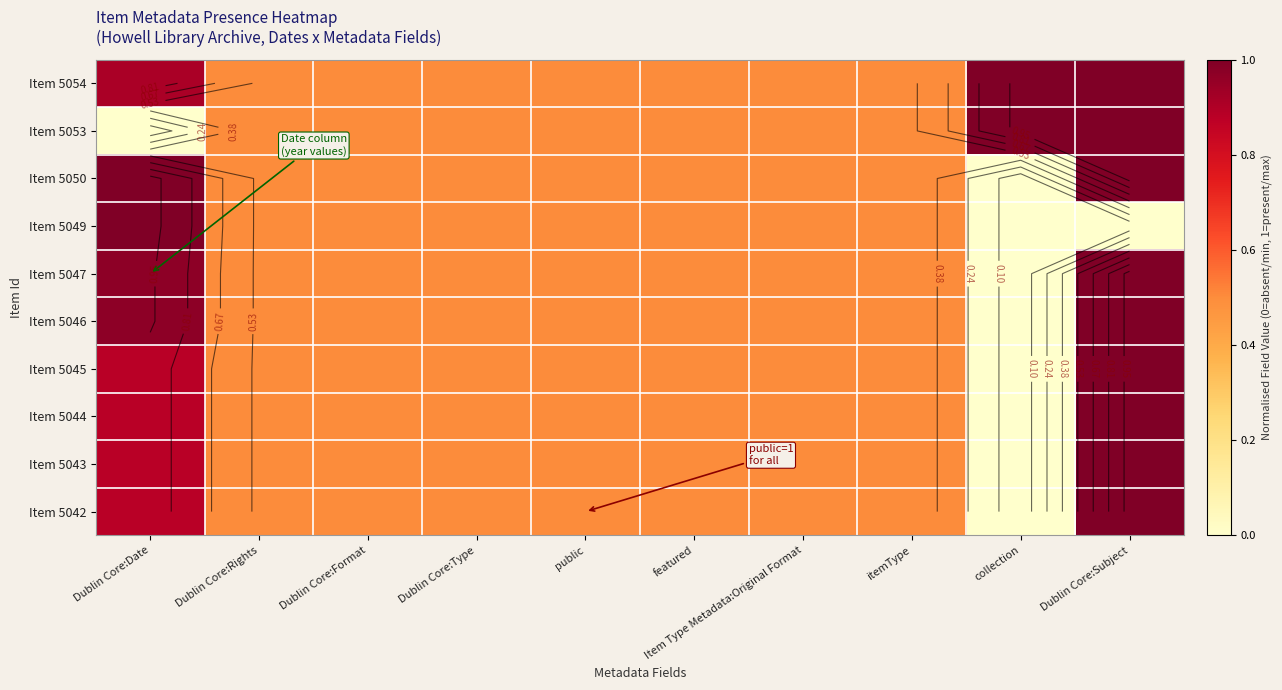

Rank the categories by Item 5043 value from lowest to highest.

collection, Dublin Core:Rights, Dublin Core:Format, Dublin Core:Type, public, featured, Item Type Metadata:Original Format, itemType, Dublin Core:Date, Dublin Core:Subject